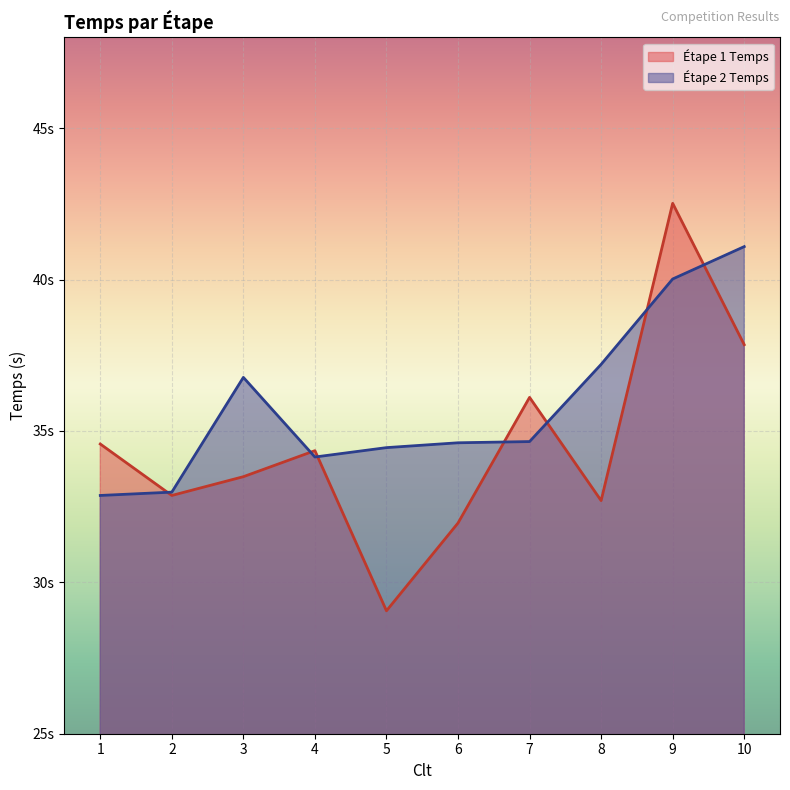

Reading left to right, transcribe all the data shown in this chart.

Étape 1 Temps: 1=34.6	2=32.9	3=33.5	4=34.4	5=29.1	6=32.0	7=36.1	8=32.7	9=42.5	10=37.9
Étape 2 Temps: 1=32.9	2=33.0	3=36.8	4=34.1	5=34.5	6=34.6	7=34.6	8=37.2	9=40.0	10=41.1